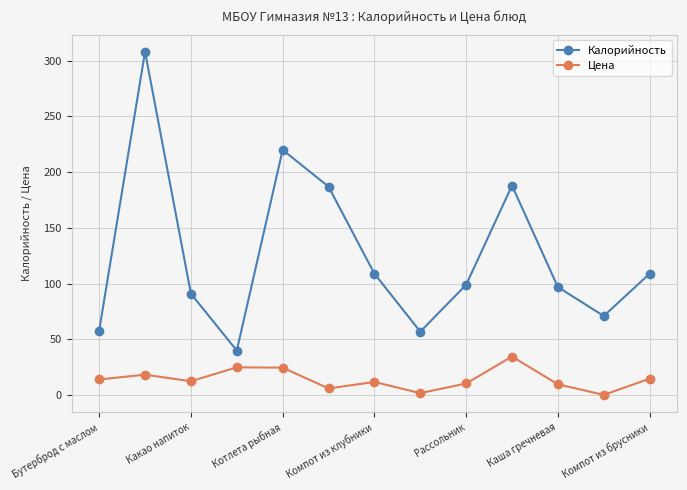

True or false: Калорийность and Цена cross at least once.

False